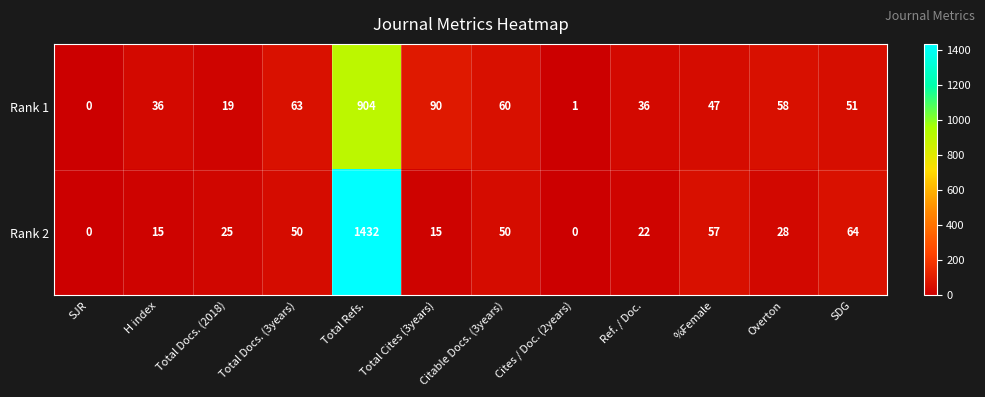

At how many categories does at least one series exceed 992?

1